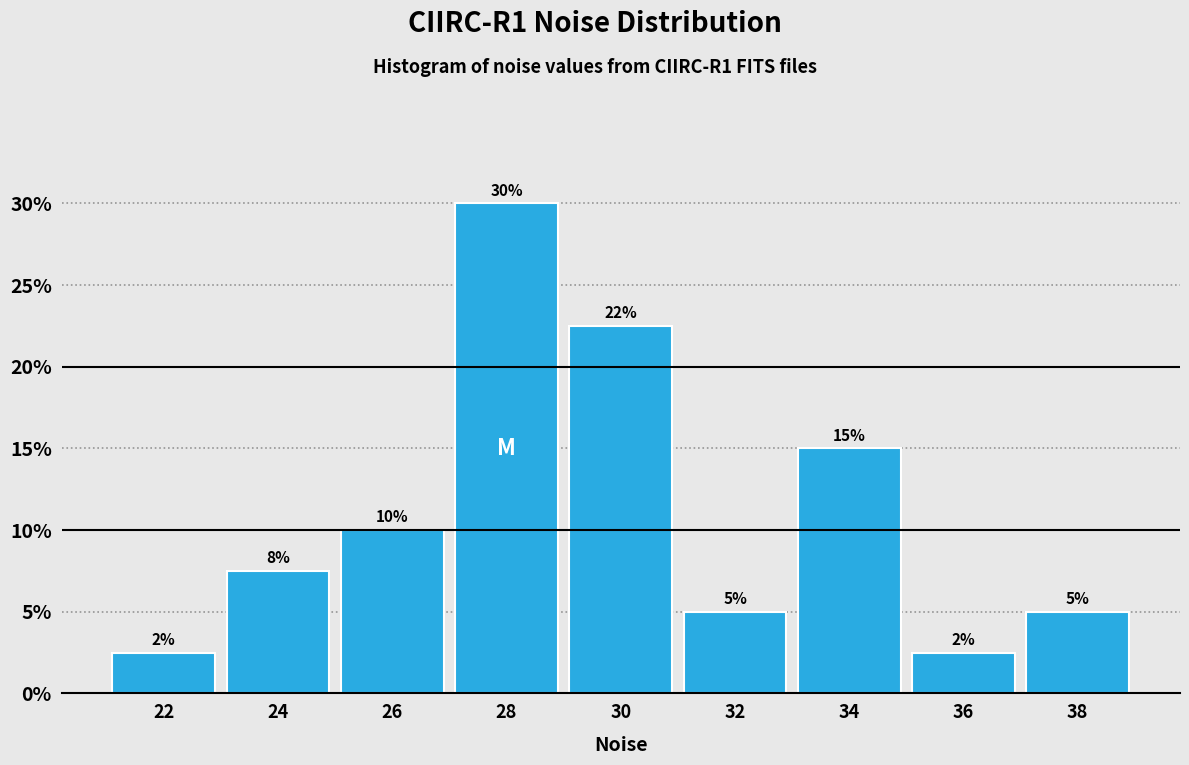

The value at 34 is 15.0. True or false?

True